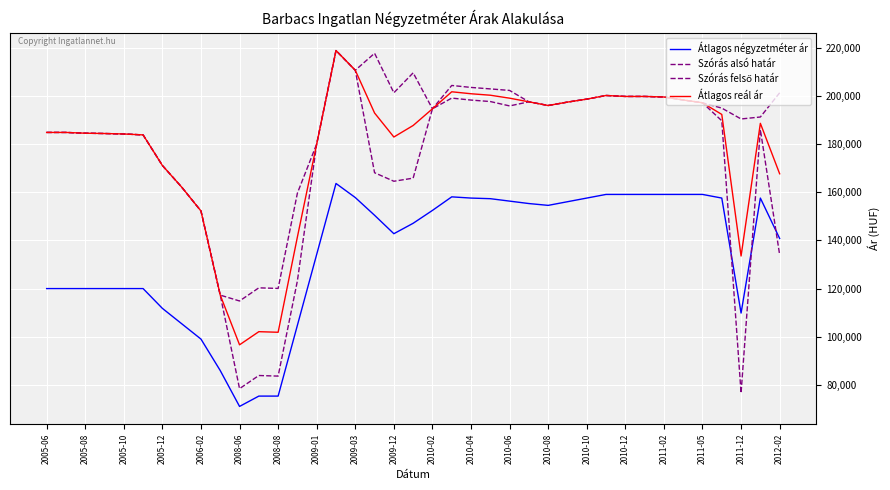

Does the chart display data point markers on the line(s)?

No